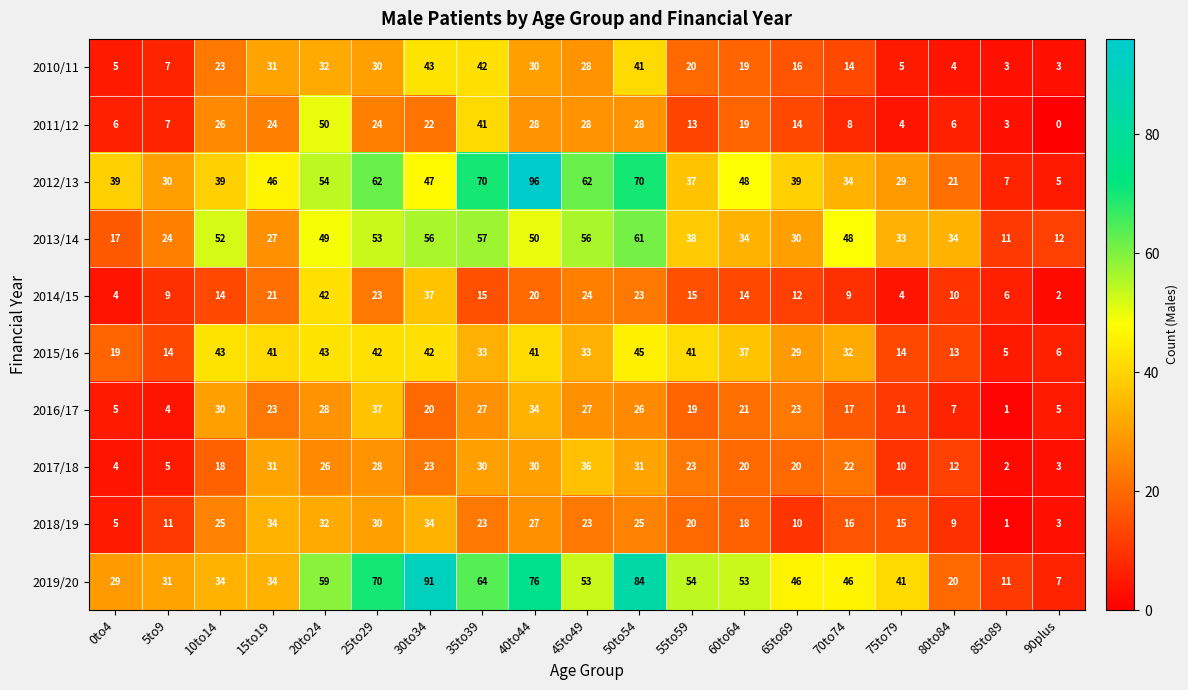

What is the approximate value of 2014/15 at 30to34, to the nearest 5?

35